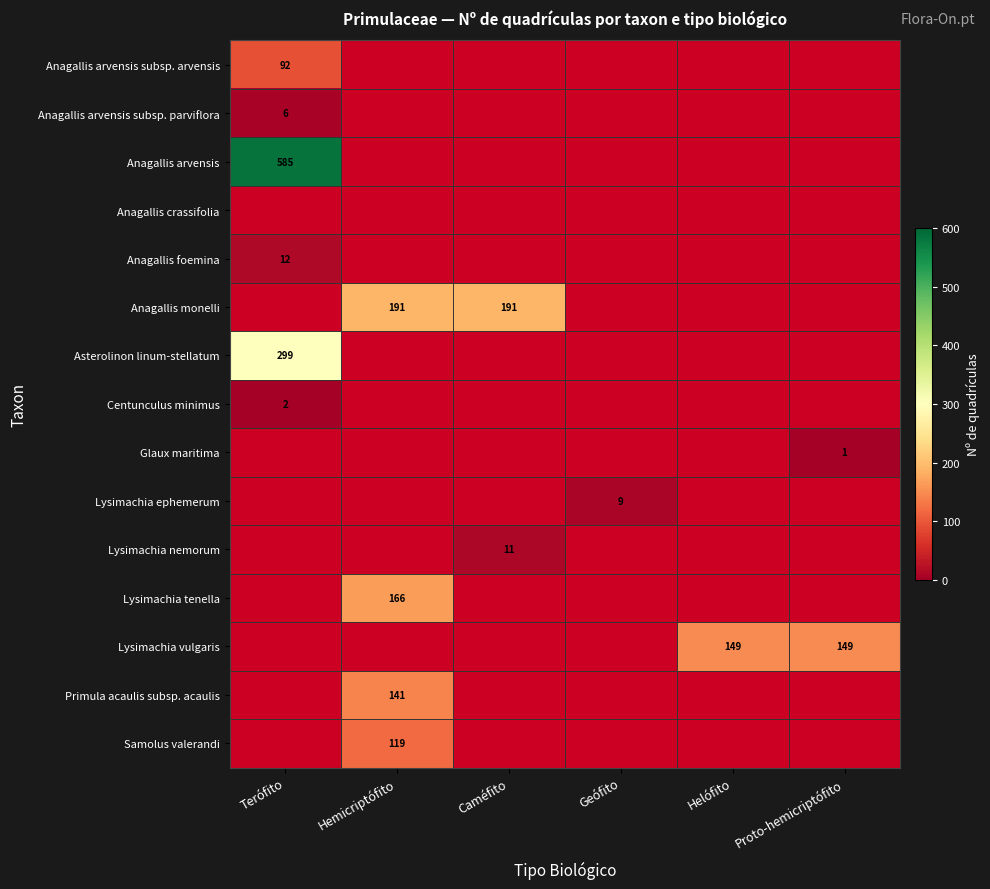

The Lysimachia tenella series shows 166 at Hemicriptófito. True or false?

True